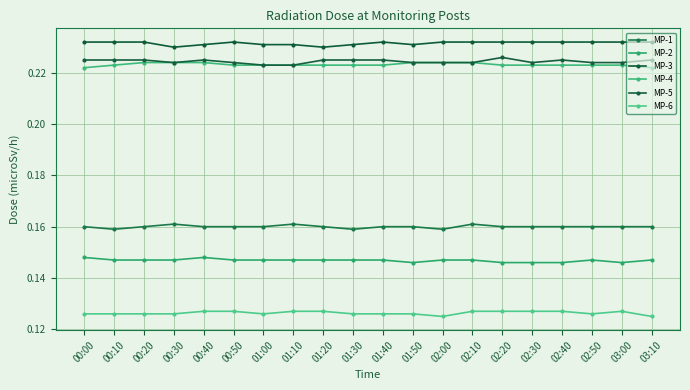

List the series in order of their peak value, lowest first.

MP-6, MP-2, MP-1, MP-4, MP-5, MP-3